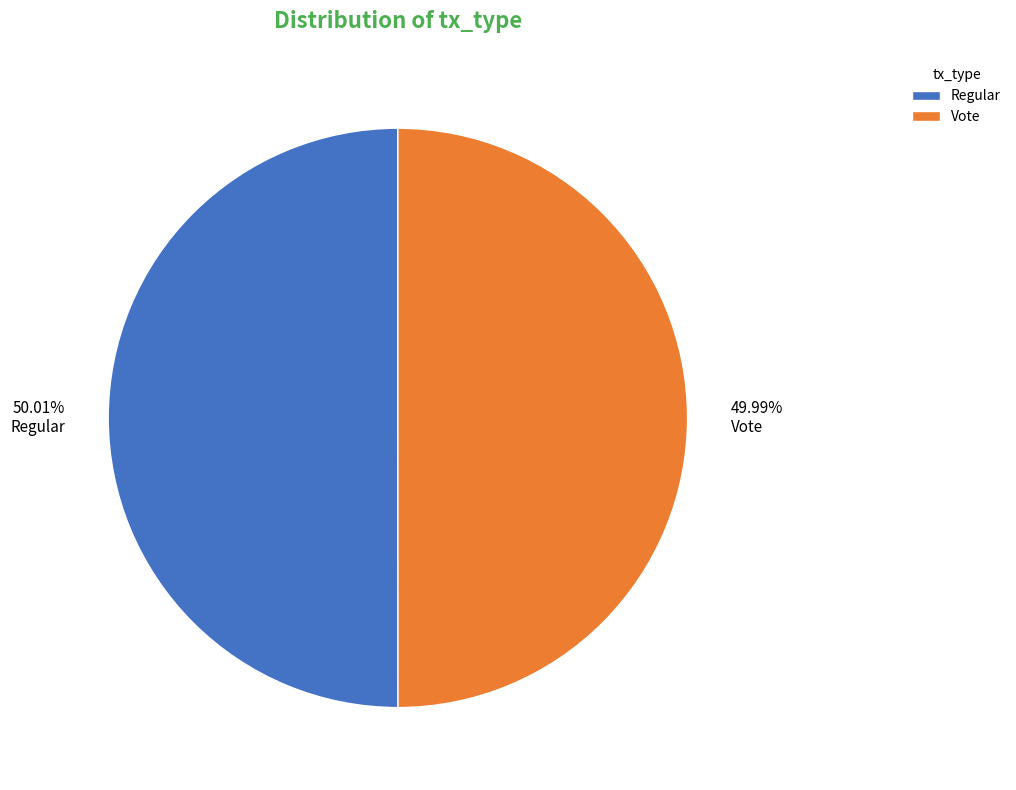

Is it true that Vote is 38% of the pie?

False